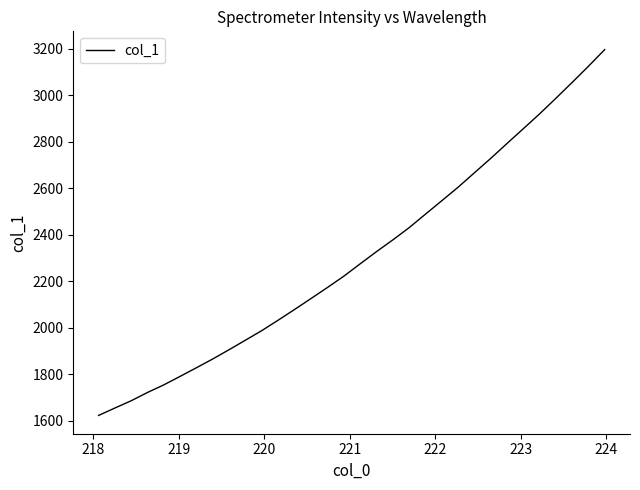

What is the difference between the maximum and minimum values?

1572.0